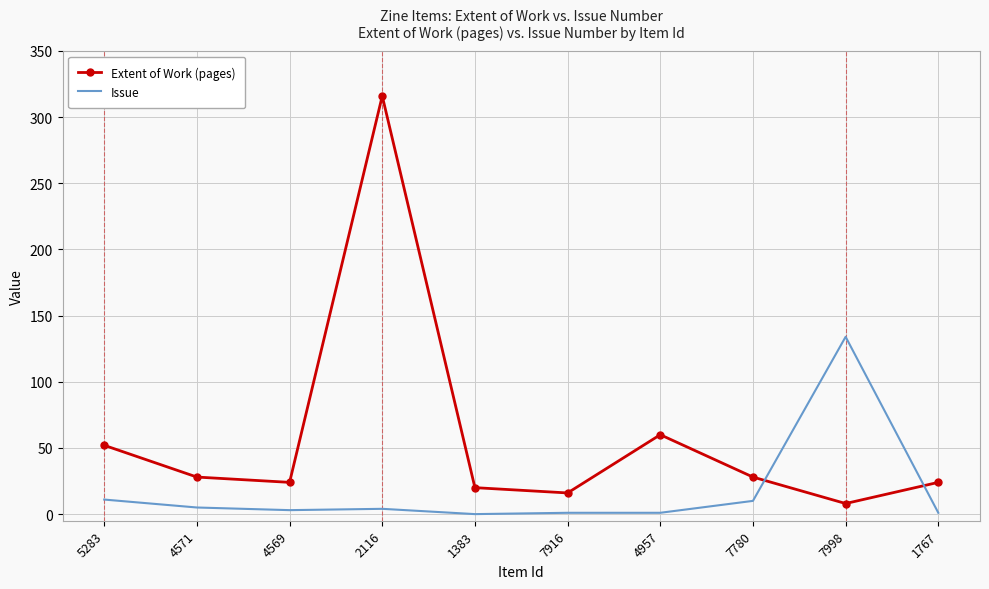

Where is the first local maximum for Extent of Work (pages)?

2116